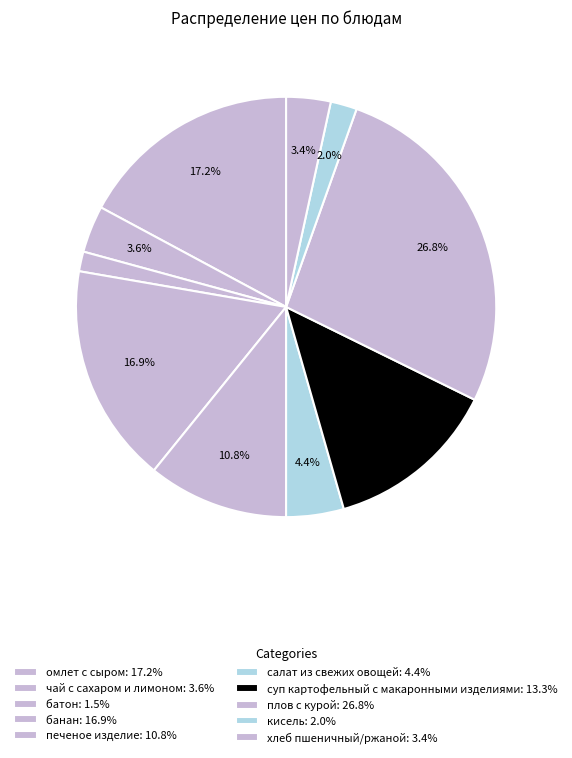

Which category has the smallest portion of the pie?

батон